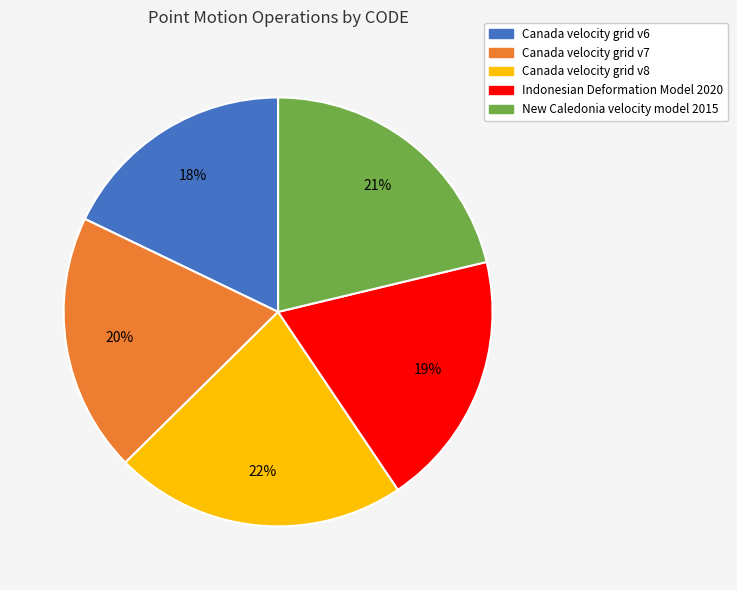

Between New Caledonia velocity model 2015 and Indonesian Deformation Model 2020, which is larger?

New Caledonia velocity model 2015